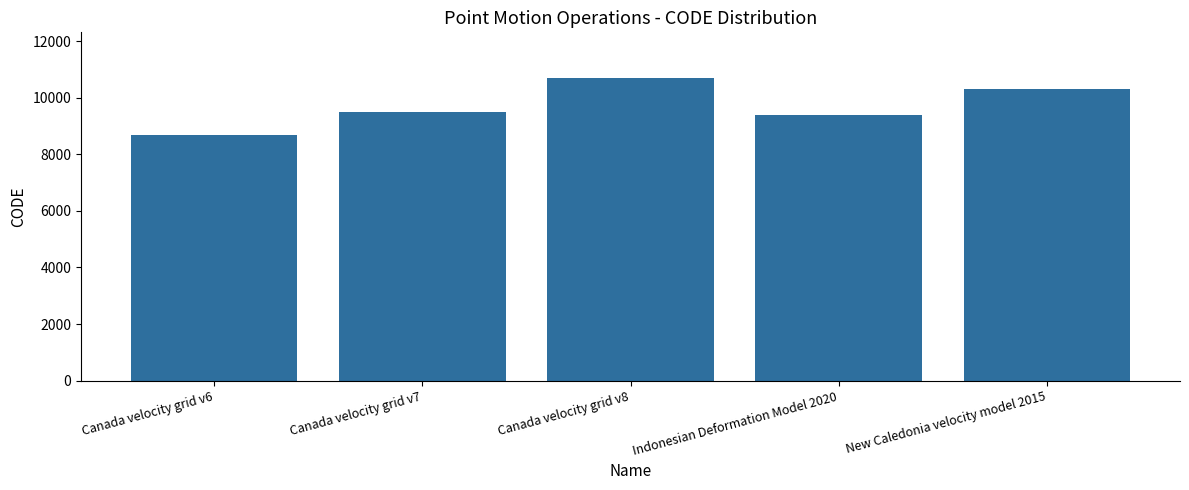

What is the difference between the values at Canada velocity grid v8 and New Caledonia velocity model 2015?

384